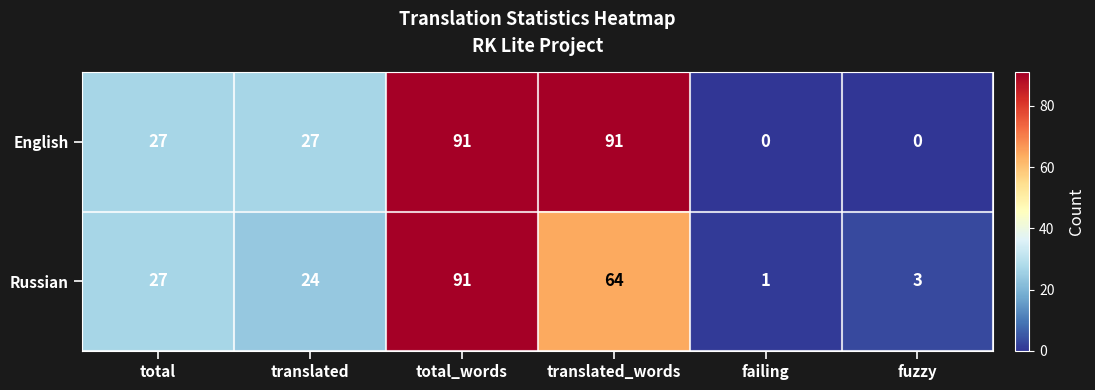

How many data points does each series have?

6